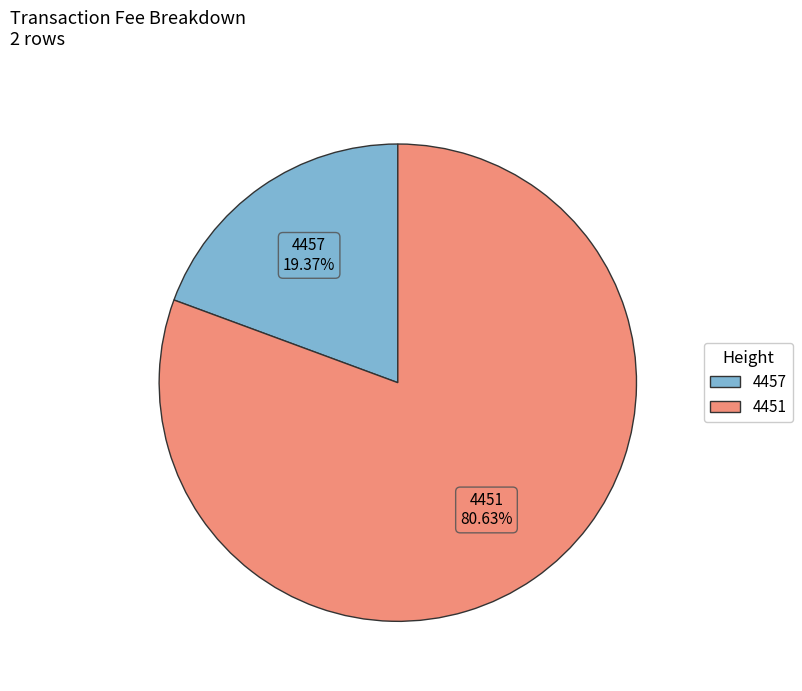

Approximately how many times larger is the value at 4451 compared to 4457?

4.2